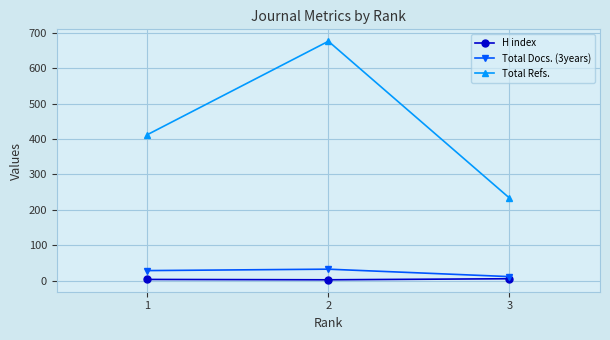

What is the difference between the maximum and minimum values in the Total Docs. (3years) series?

21